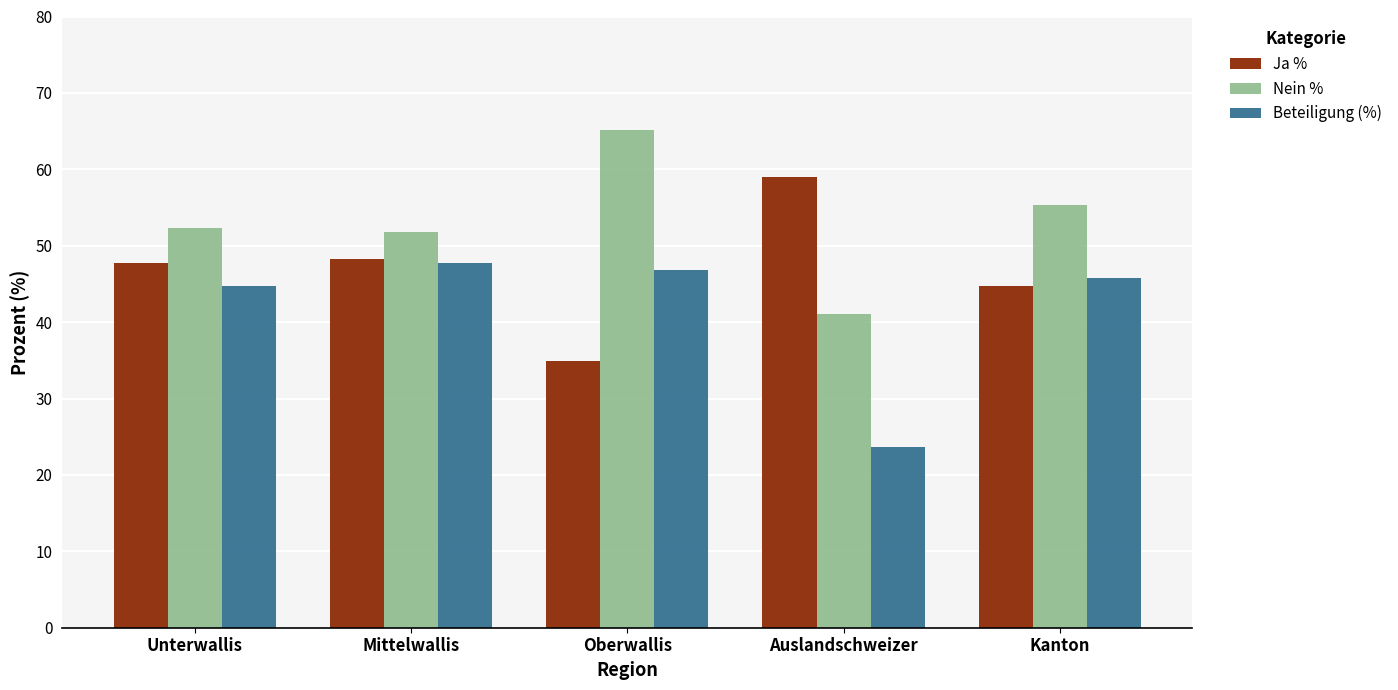

What is the sum of the Beteiligung (%) values at Unterwallis and Kanton?

90.5